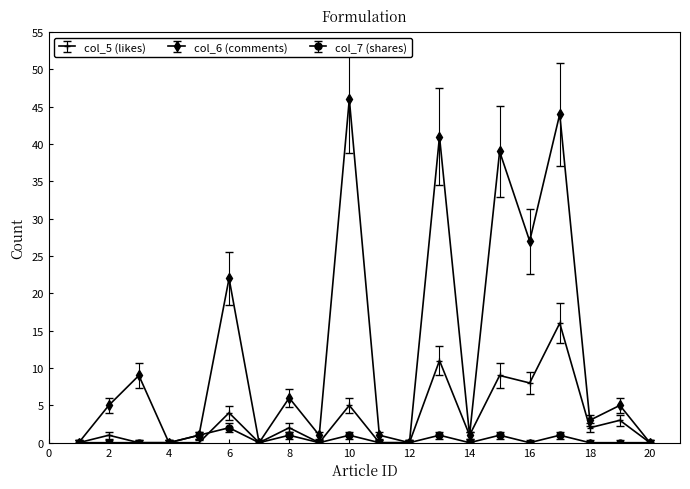

True or false: col_7 (shares) has more than 2 interior local peaks.

True